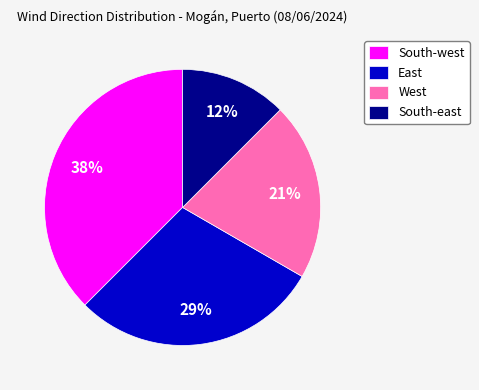

Which category has the biggest portion of the pie?

South-west